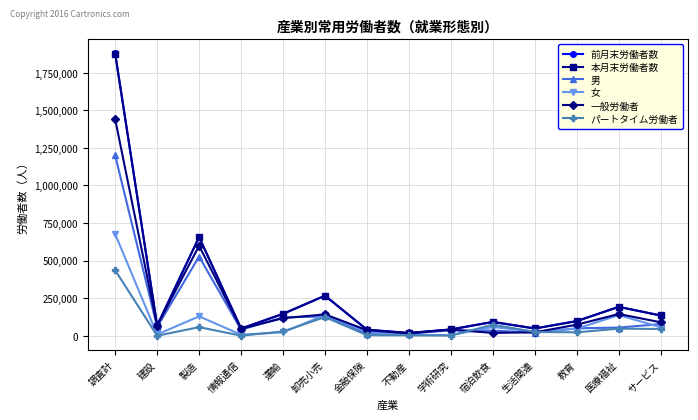

What is the label of the 9th point from the left?

学術研究